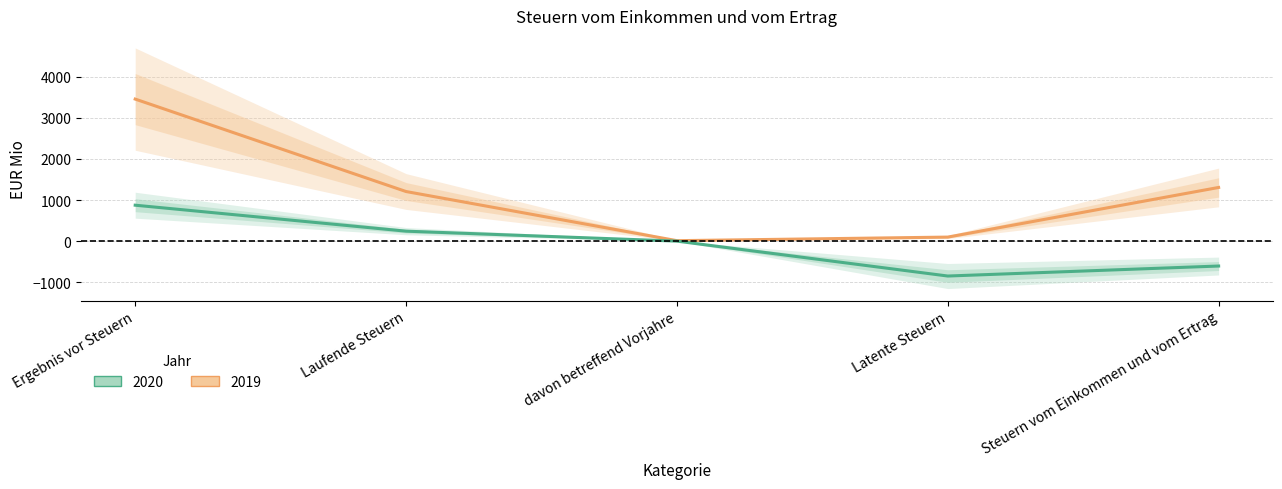

Rank the series at davon betreffend Vorjahre from lowest to highest value.

2020, 2019